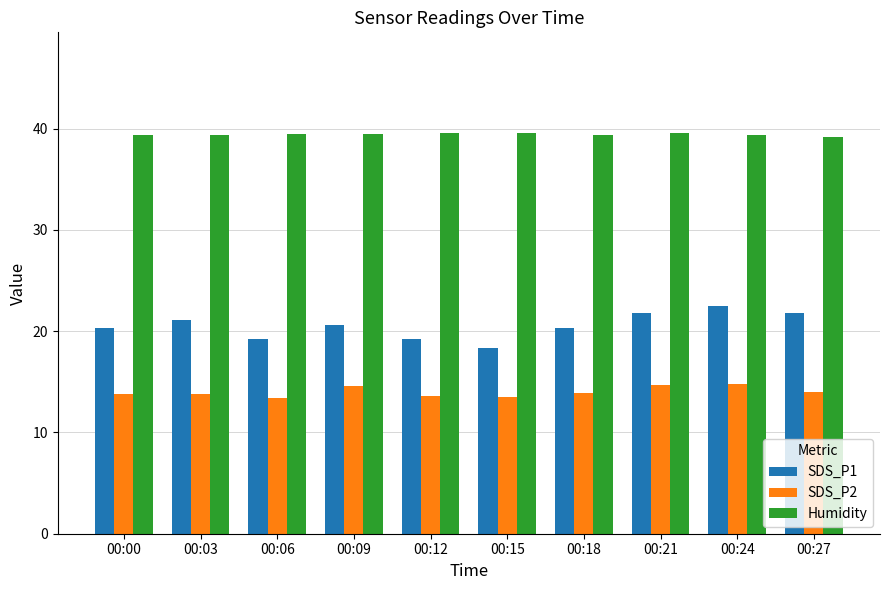

True or false: SDS_P2 has a value of 3.6 at 00:24.

False